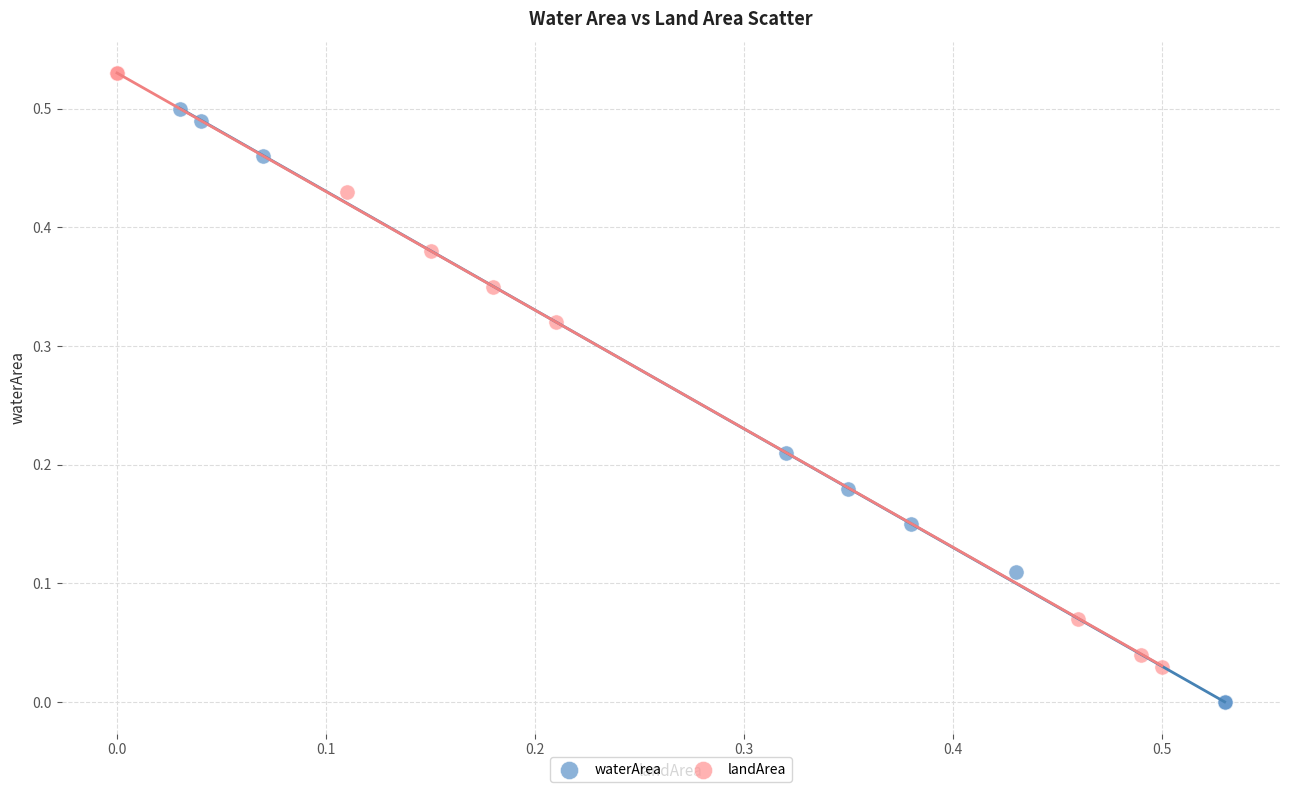

Which series reaches the minimum Y coordinate?

waterArea